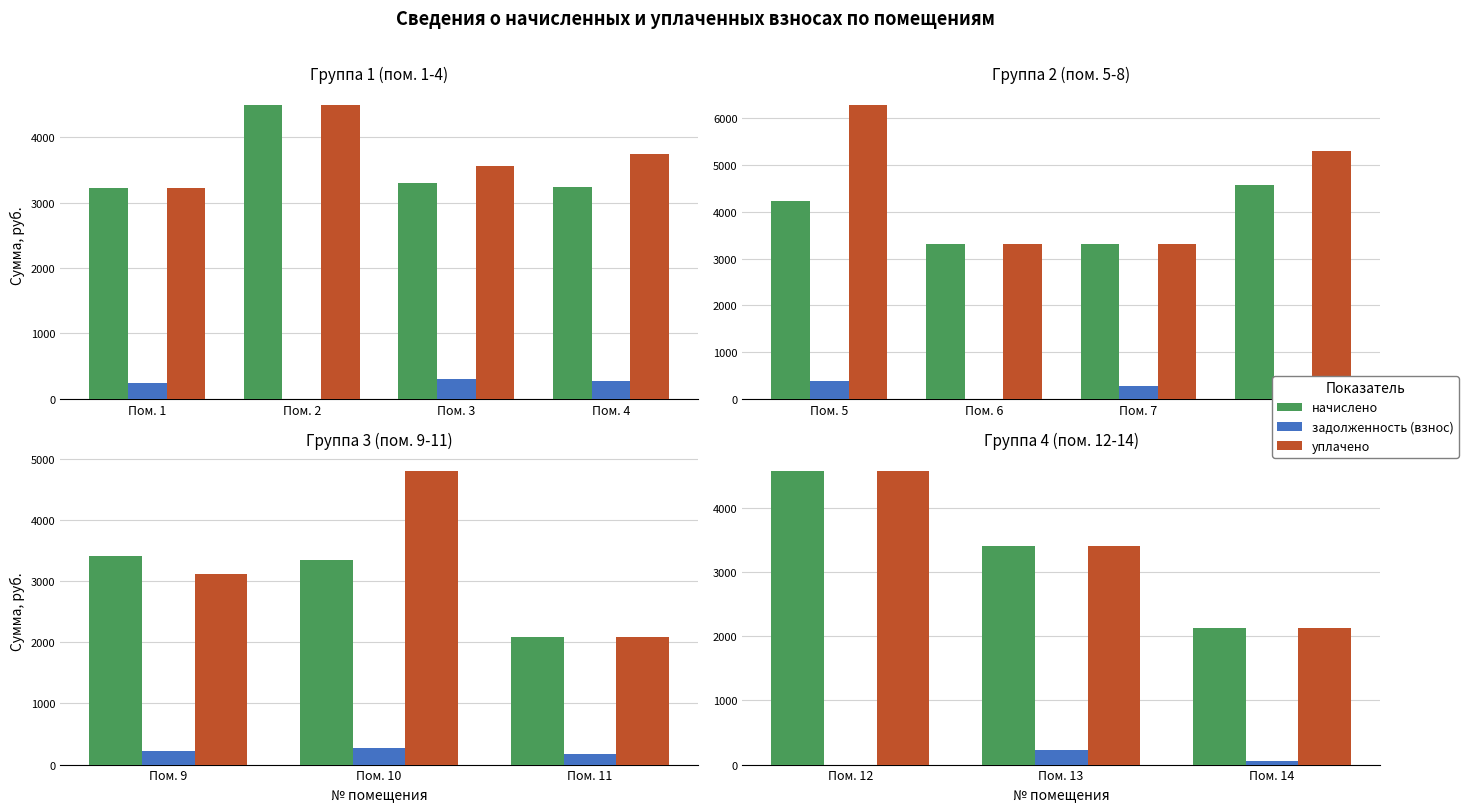

Are the bars grouped side by side (vs. stacked)?

Yes